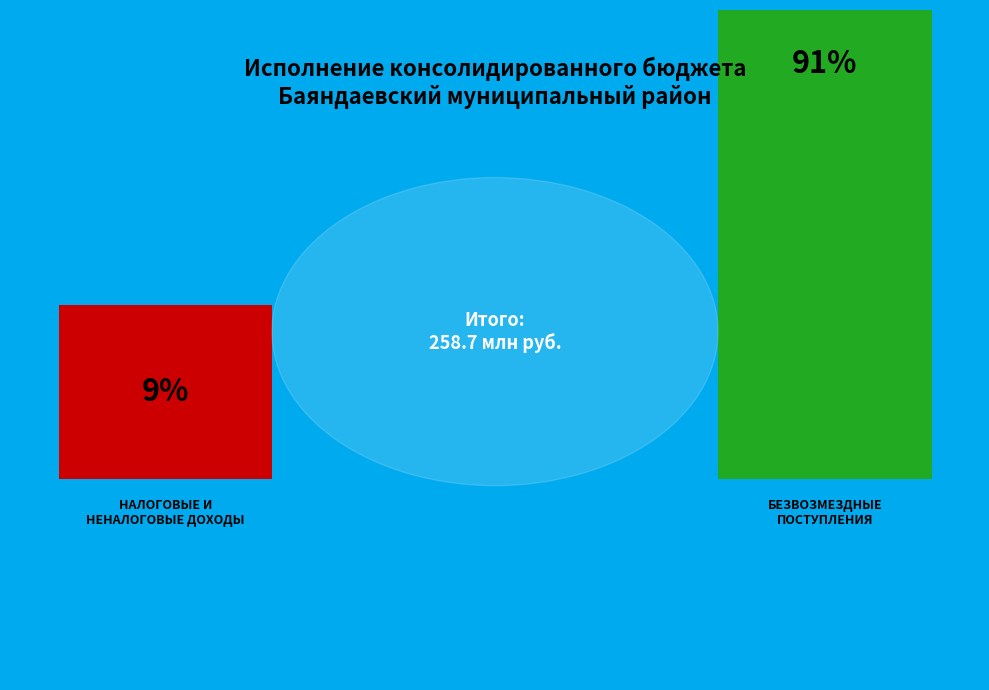

Do БЕЗВОЗМЕЗДНЫЕ ПОСТУПЛЕНИЯ and НАЛОГОВЫЕ И НЕНАЛОГОВЫЕ ДОХОДЫ together represent more than half of the pie?

Yes